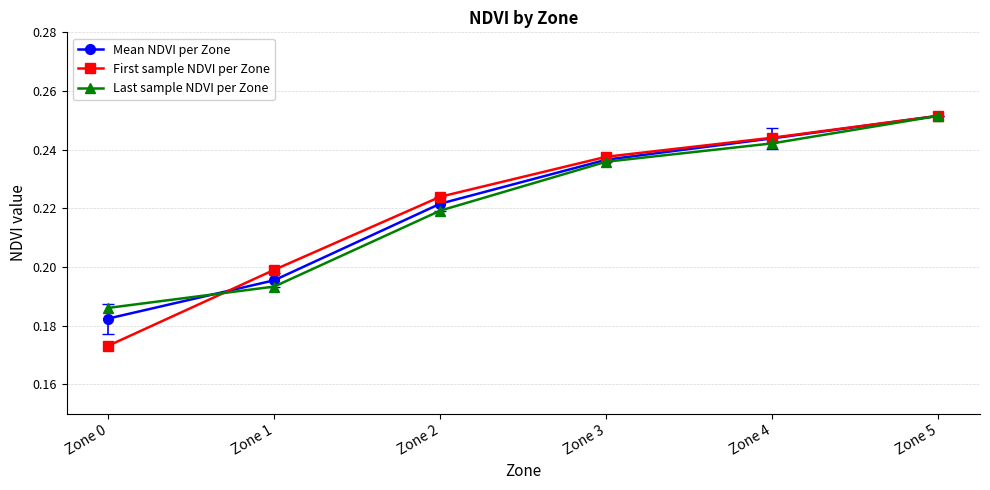

Count the number of data series in this chart.

3